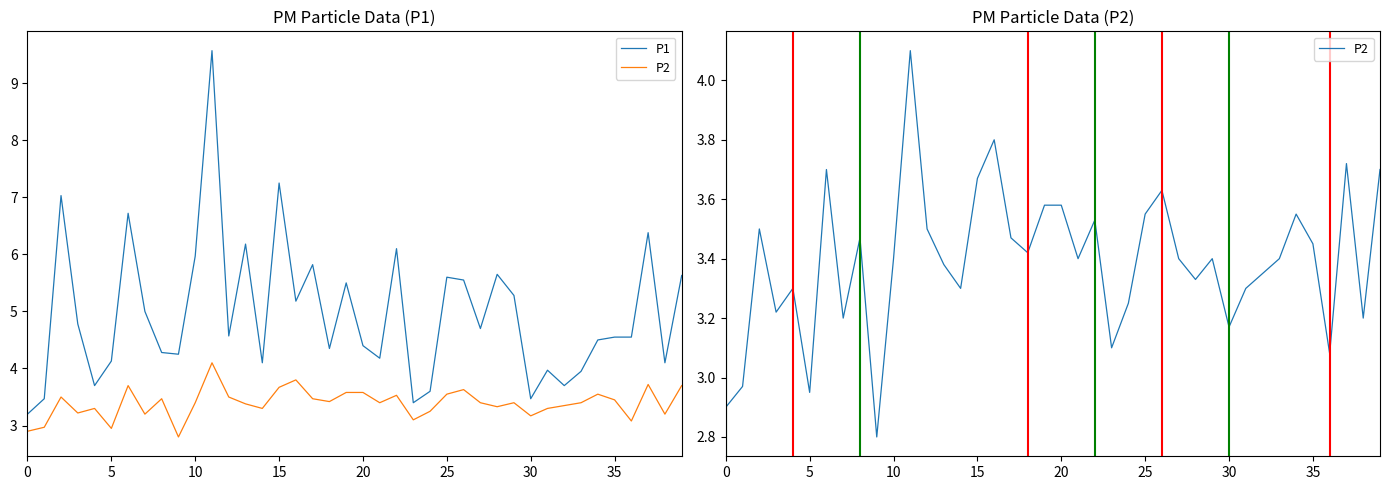

Rank the series at 11 from lowest to highest value.

P2, P1